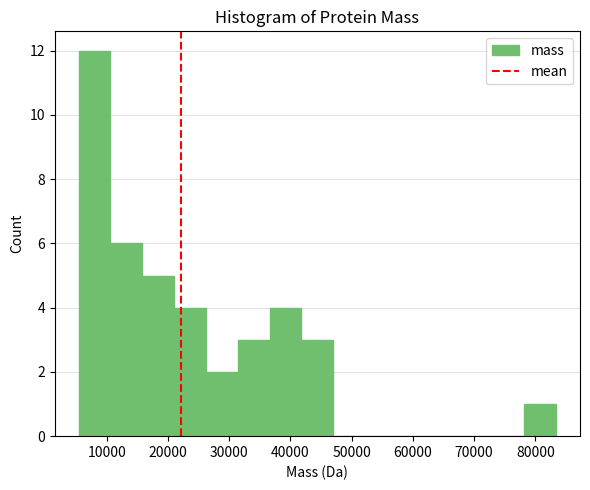

Reading left to right, list every bar in this chart as the range it spans on the x-axis followed by its height. Neither the bar edges nor the heights are printed on the chart, so give them approximately, as read against the axes.

5000 to 11000: 12
11000 to 16000: 6
16000 to 21000: 5
21000 to 26000: 4
26000 to 31000: 2
31000 to 37000: 3
37000 to 42000: 4
42000 to 47000: 3
47000 to 52000: 0
52000 to 57000: 0
57000 to 63000: 0
63000 to 68000: 0
68000 to 73000: 0
73000 to 78000: 0
78000 to 83000: 1